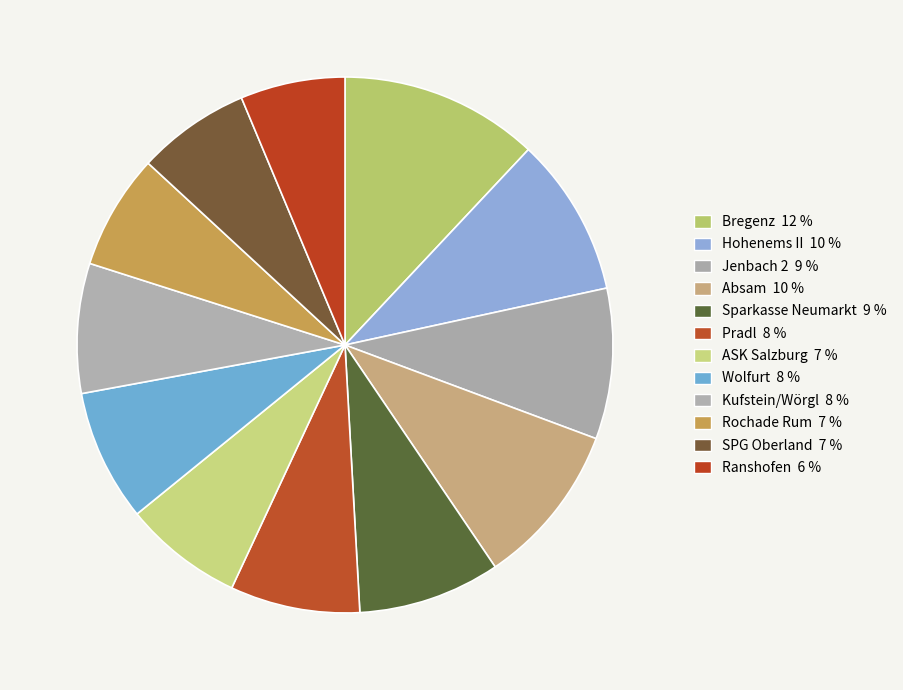

How many slices are in this pie chart?

12